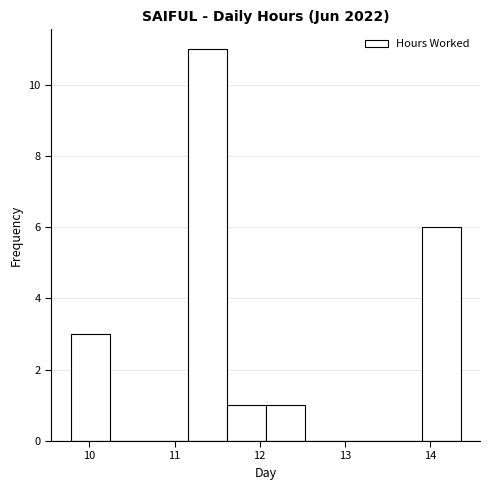

Over which range of the x-axis is the bar tallest?

11.2 to 11.6